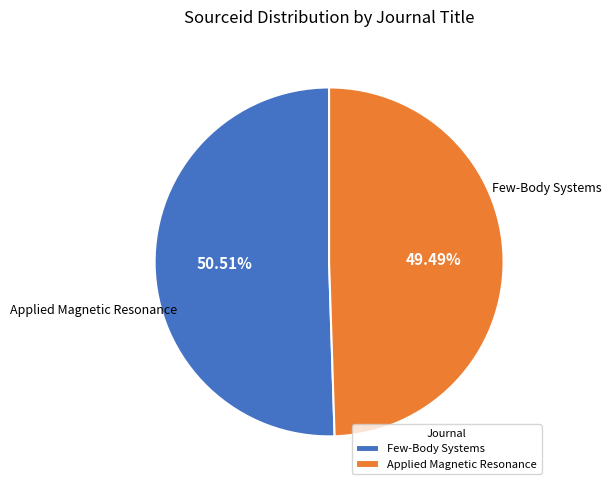

The Applied Magnetic Resonance slice represents 57% of the pie. True or false?

False